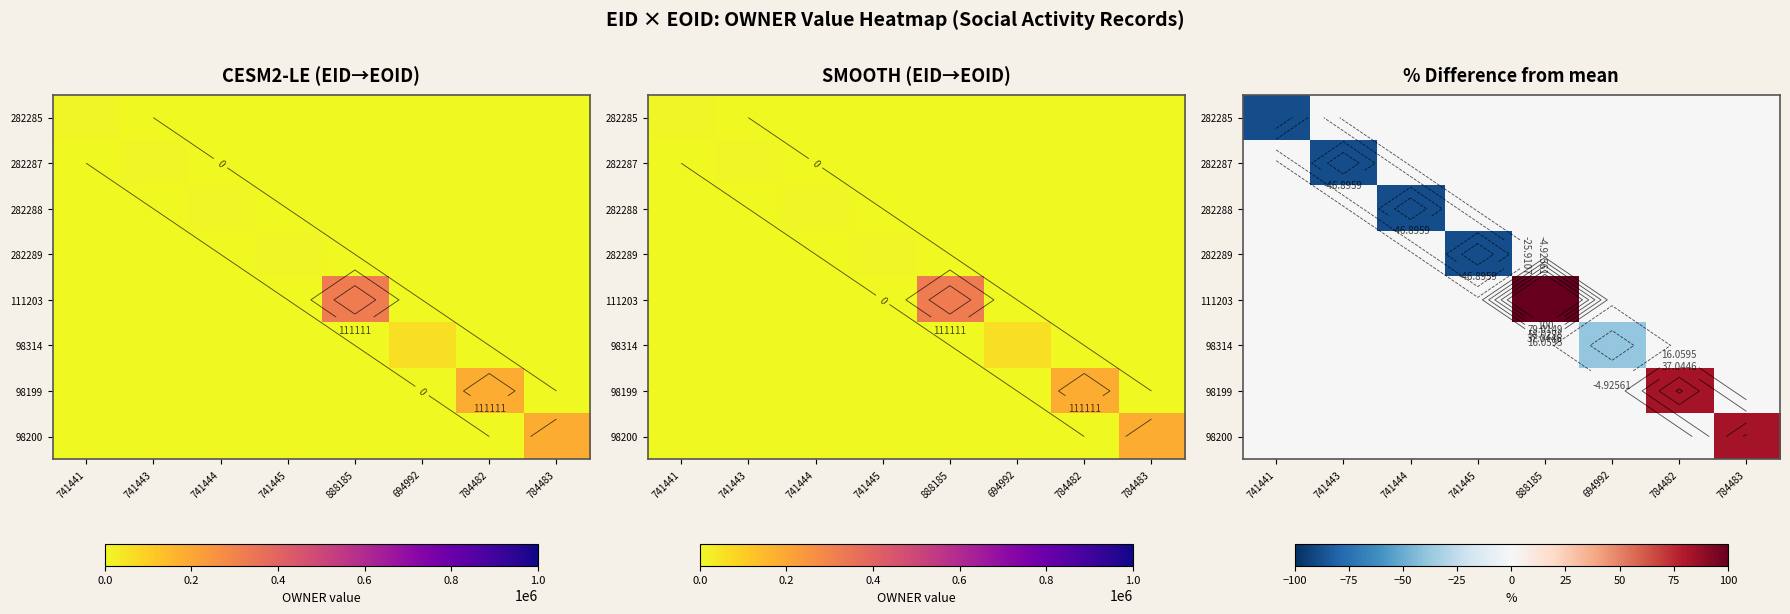

Is it true that 282287 equals -39.9 at 784482?

False